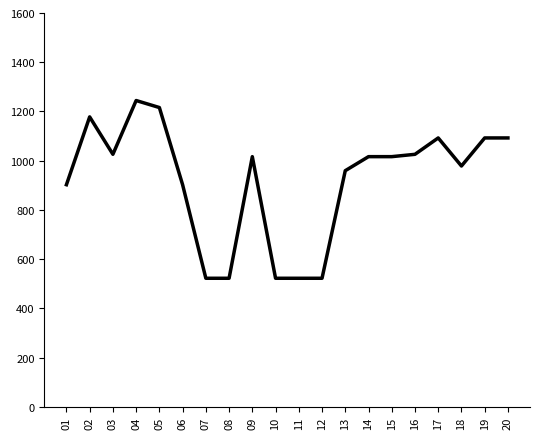

What is the smallest value displayed?

522.5